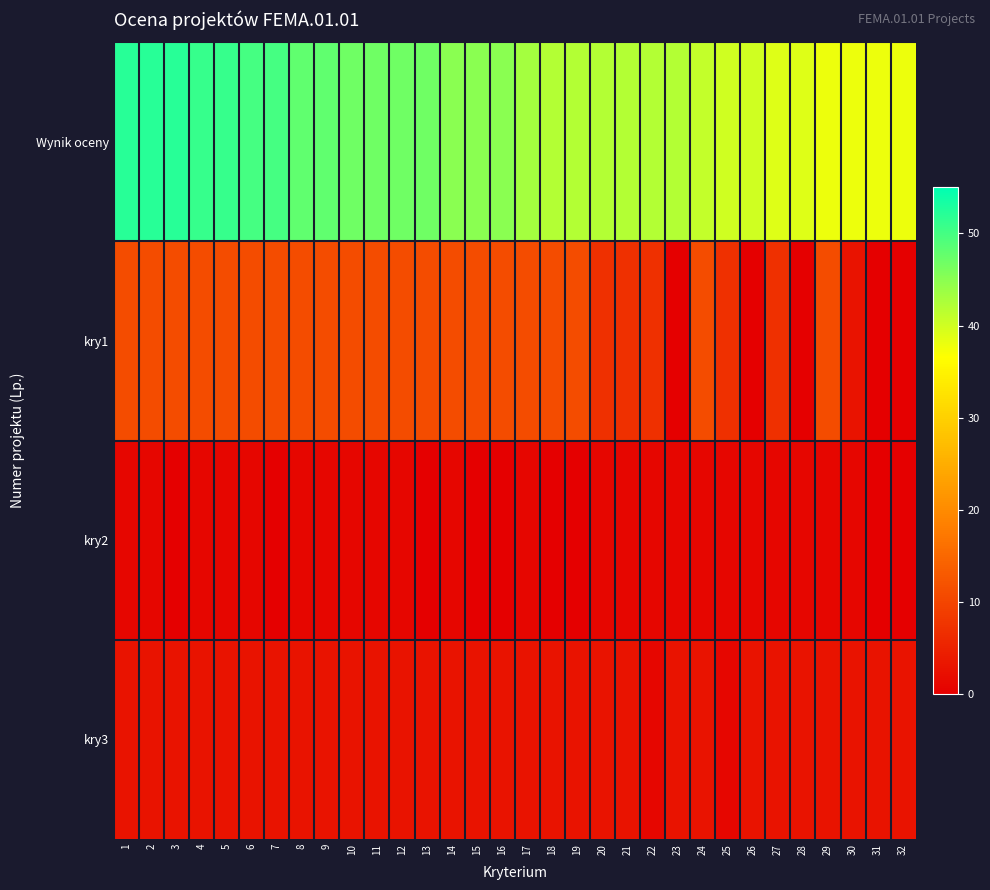

Rank the series at 27 from lowest to highest value.

kry2, kry3, kry1, Wynik oceny